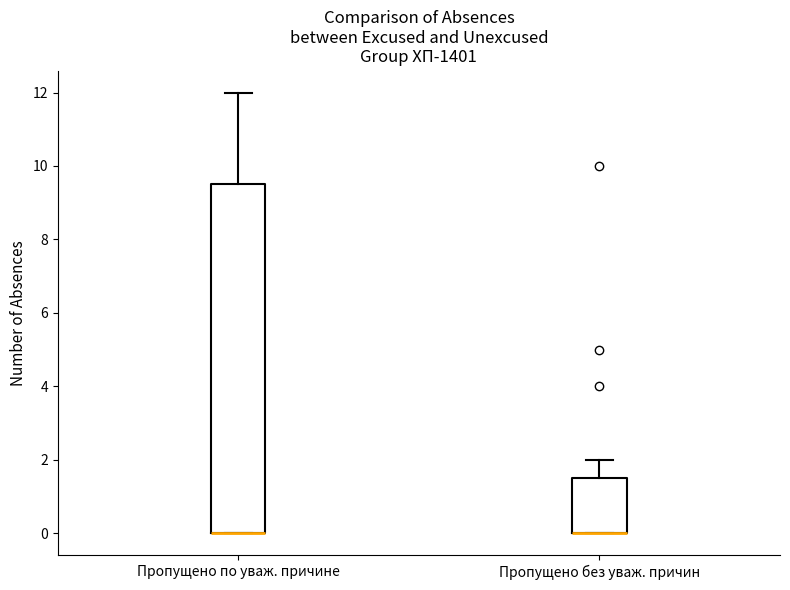

Reading left to right, read every box against the y-axis: the position of its median line, the range the box covers, and the ends of its whiskers. The values are not printed on the chart, so give them approximately, as read against the axis.

Пропущено по уваж. причине: median 0.0 (drawn on the box's lower edge), box 0.0 to 9.6, whiskers 0.0 to 12.0
Пропущено без уваж. причин: median 0.0 (drawn on the box's lower edge), box 0.0 to 1.6, whiskers 0.0 to 2.0